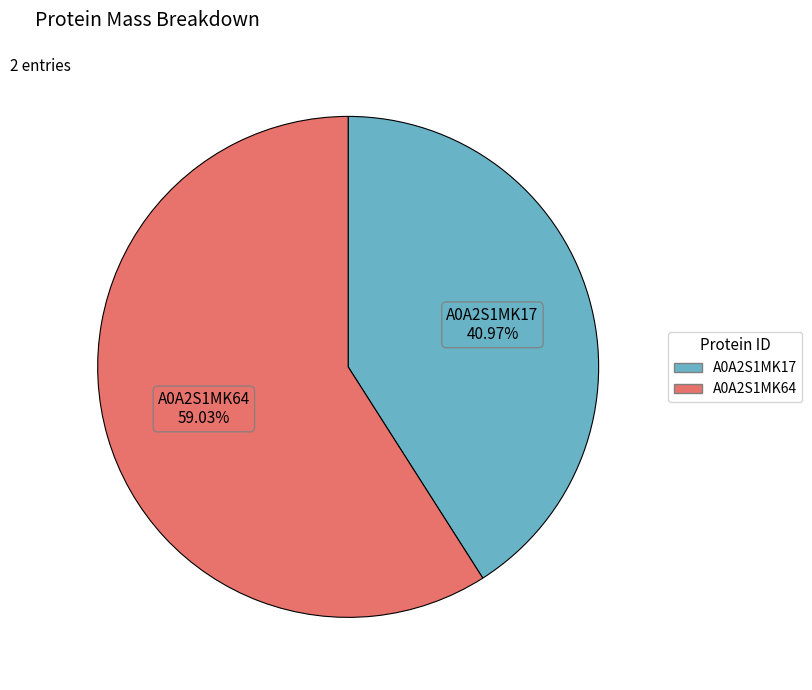

Between A0A2S1MK17 and A0A2S1MK64, which is larger?

A0A2S1MK64